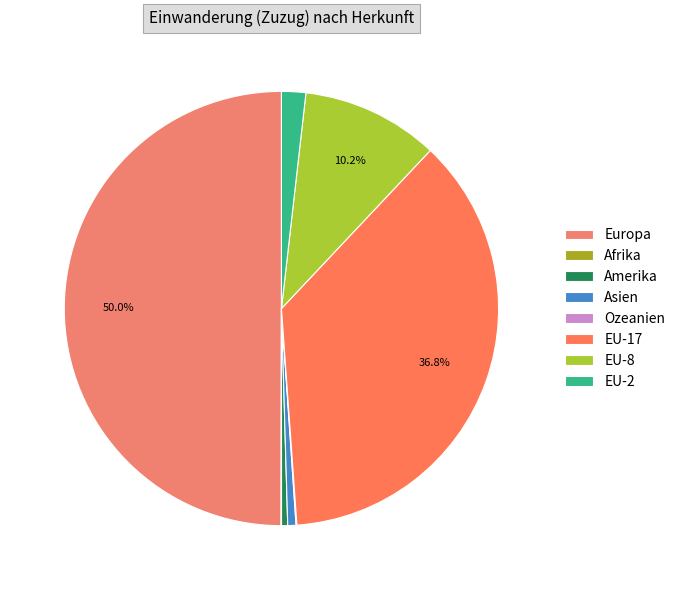

Does any single category account for the majority?

No